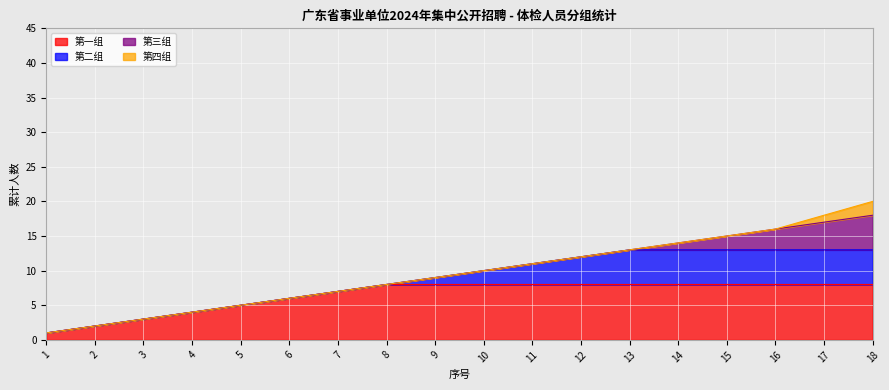

What is the highest value of the 第一组 series?

8